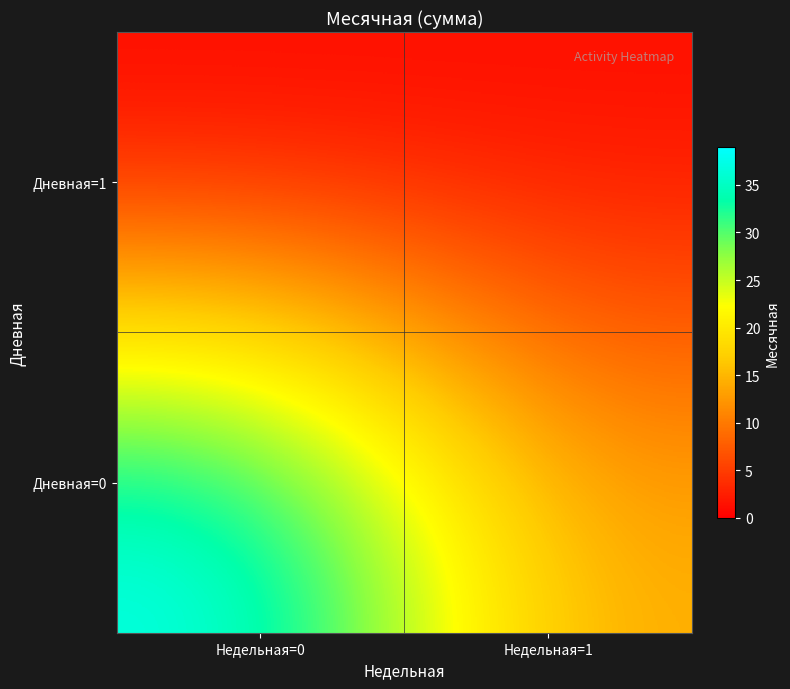

Between Недельная=0 and Недельная=1, which series saw the biggest shift?

Дневная=0